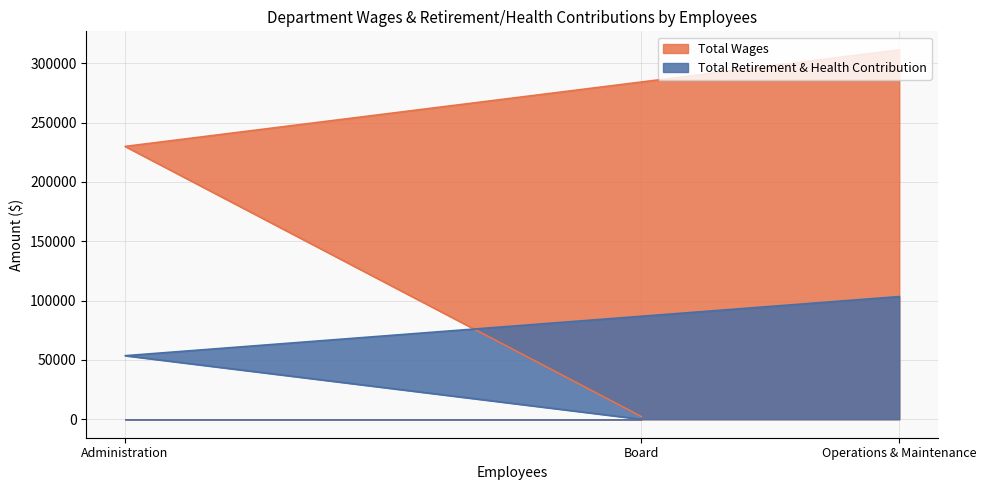

How many values in the Total Retirement & Health Contribution series are below 53564?

1